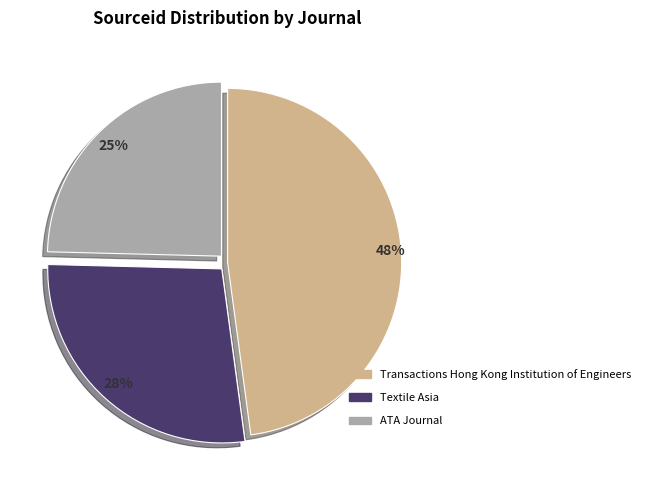

The Transactions Hong Kong Institution of Engineers slice represents 41% of the pie. True or false?

False